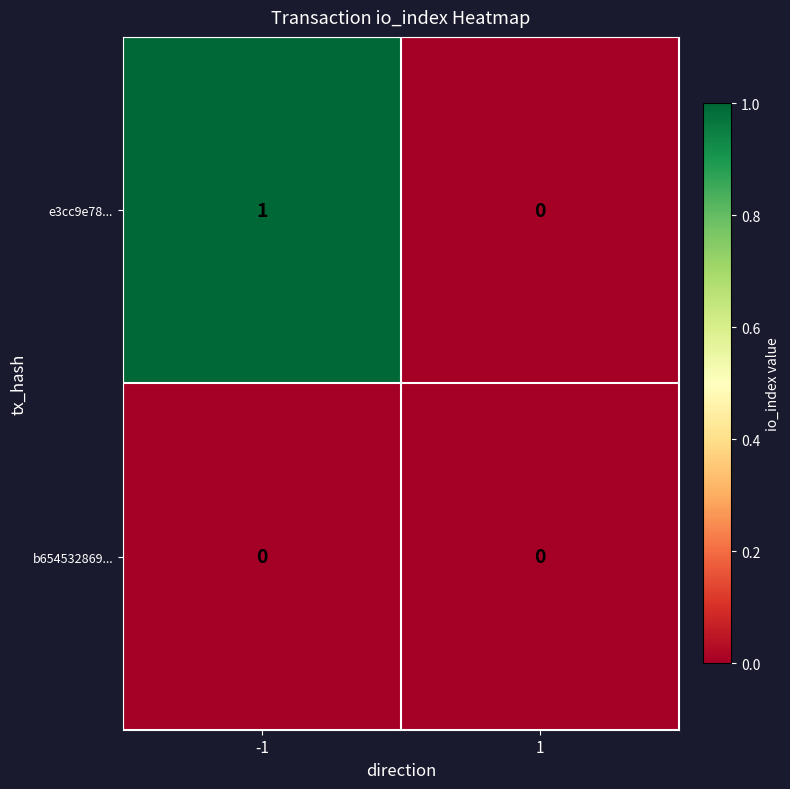

Reading right to left, what are all the values shown in this chart?

e3cc9e78...: 0	1
b654532869...: 0	0